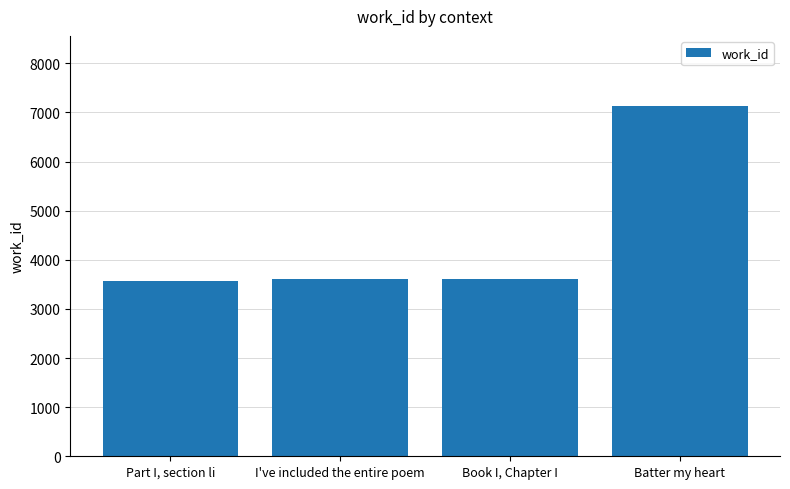

List the labels in order of value, largest first.

Batter my heart, Book I, Chapter I, I've included the entire poem, Part I, section li